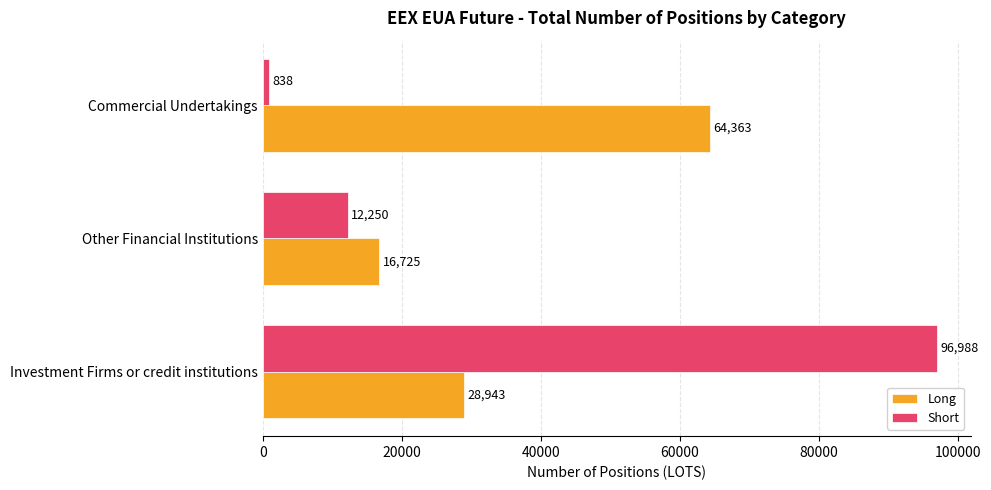

What is the smallest value displayed?

838